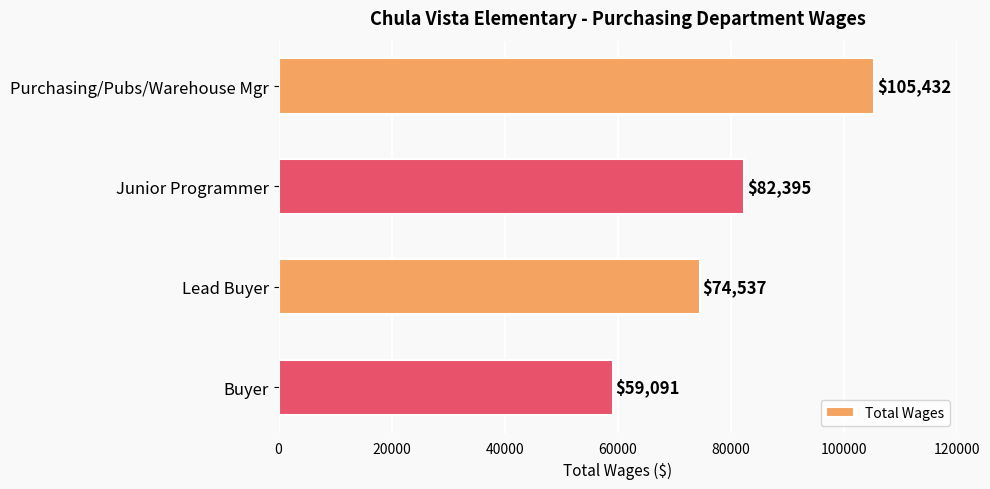

At which category does the chart reach its minimum across all series?

Buyer